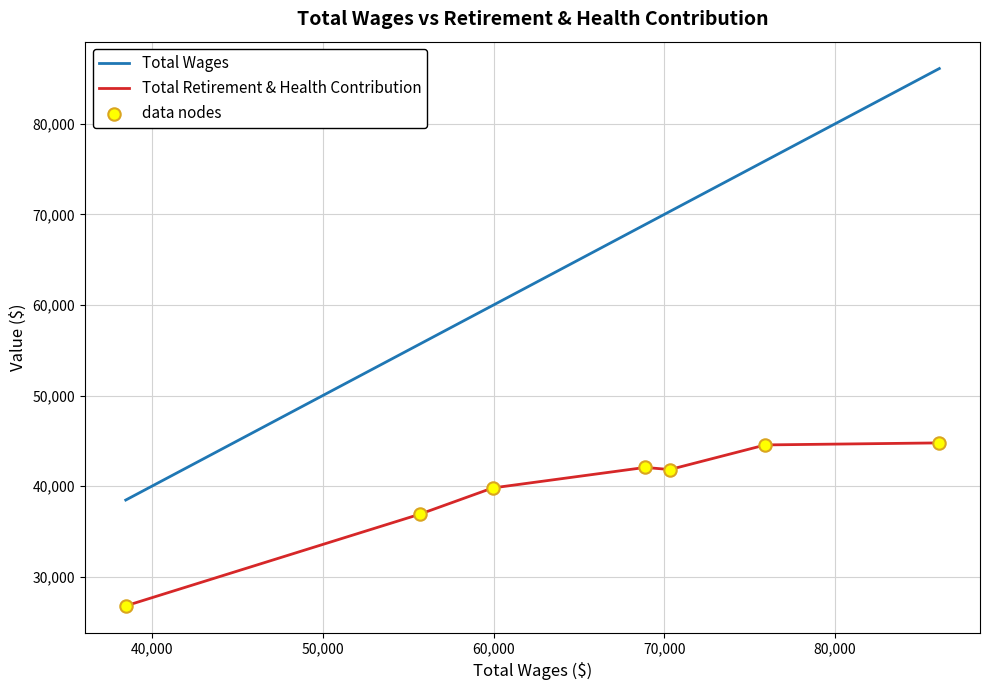

At how many categories does at least one series exceed 35020?

7